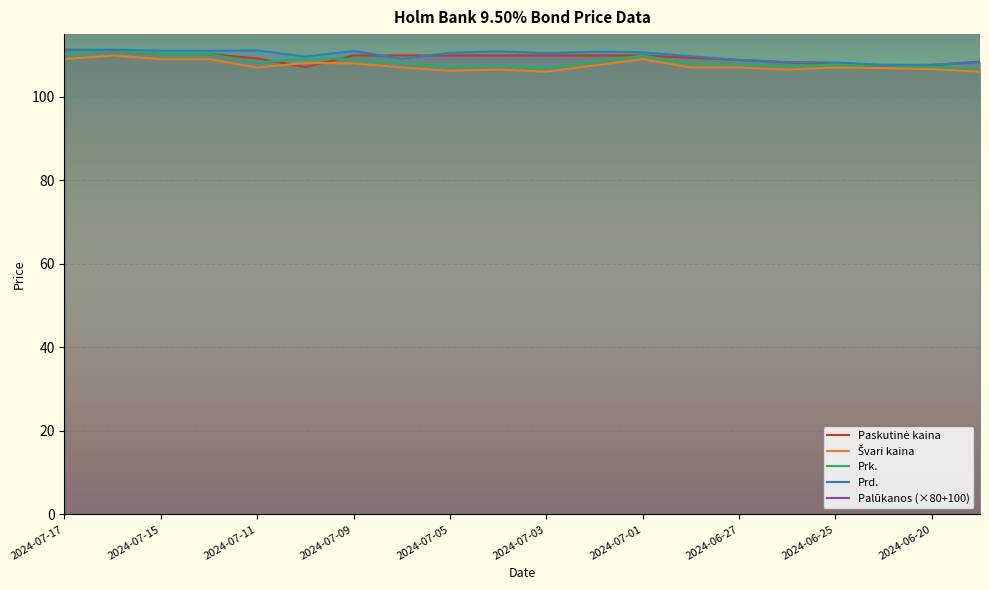

Which series has the widest spread of values?

Palūkanos